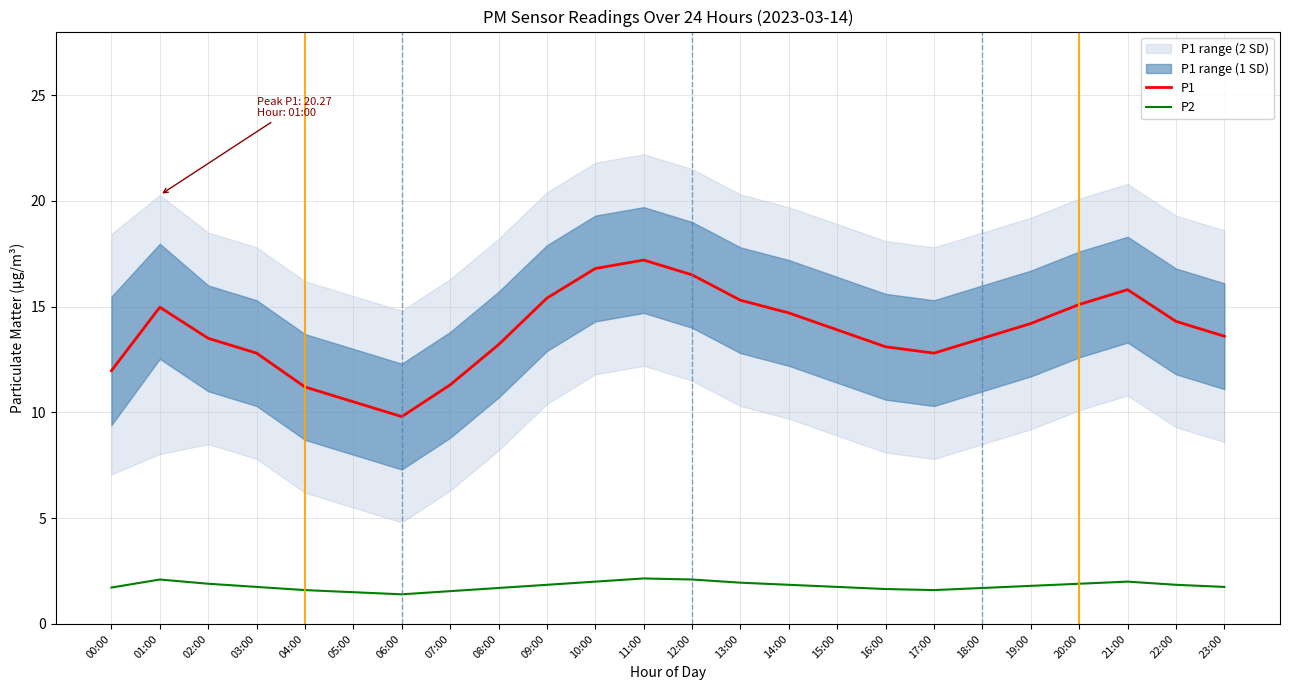

How many interior local peaks does the P2 series have?

3